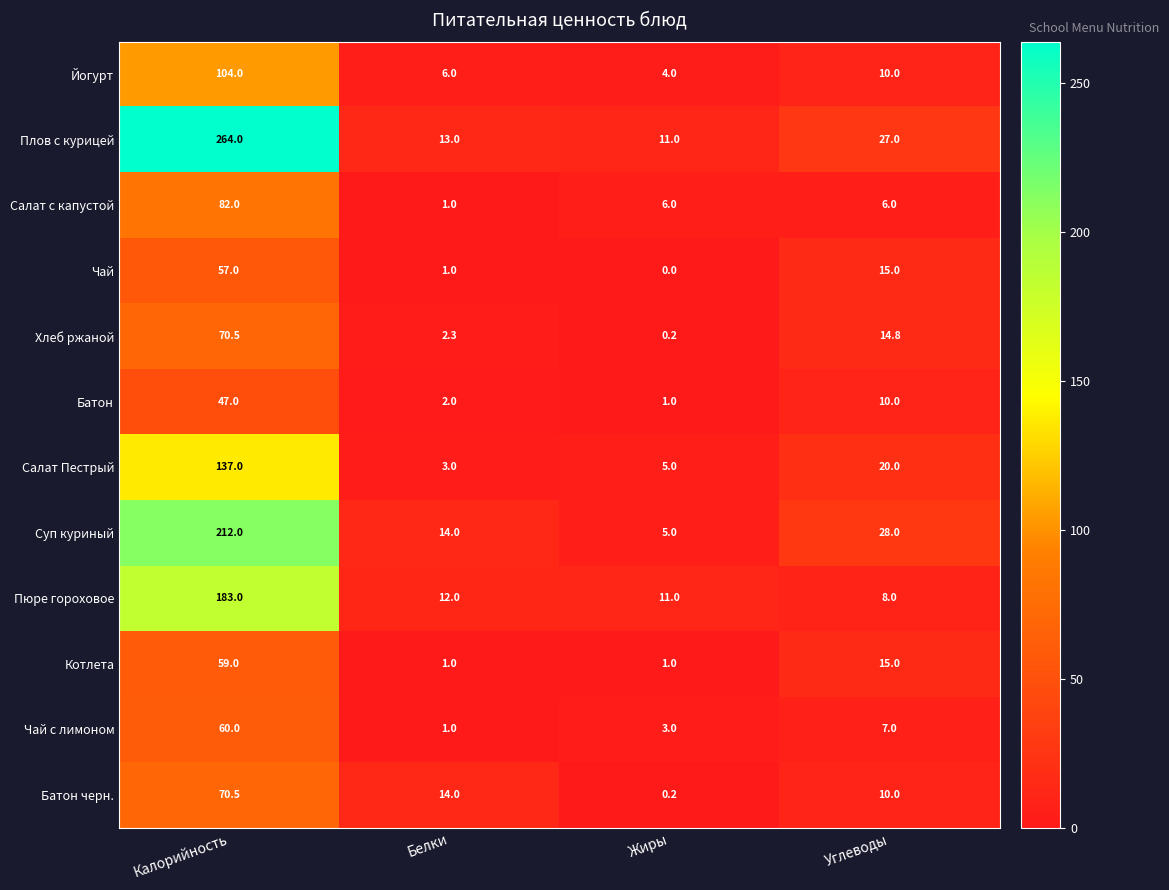

What is the total value across all series at Белки?

70.3